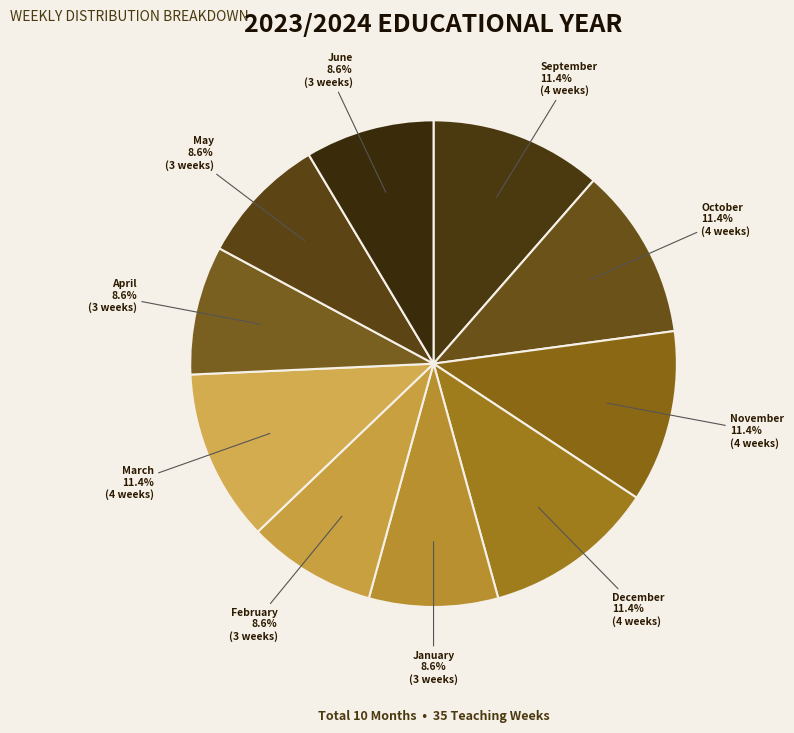

How many slices are in this pie chart?

10